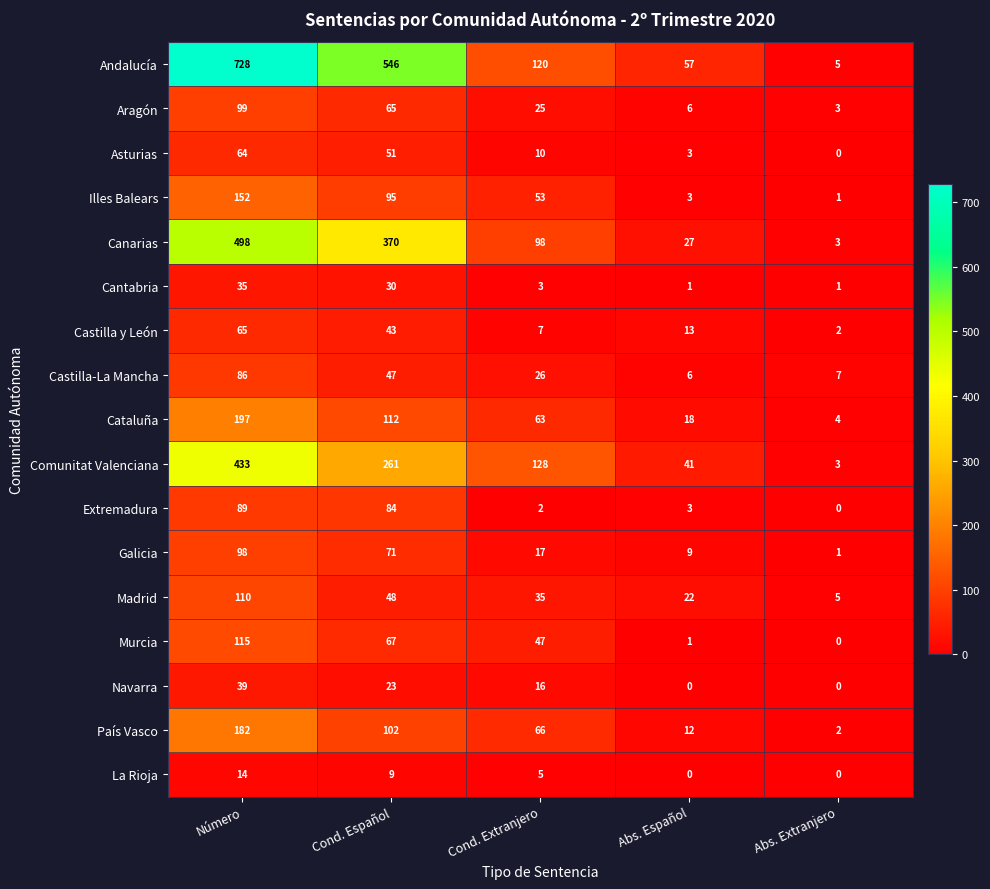

Which series has the widest spread of values?

Andalucía